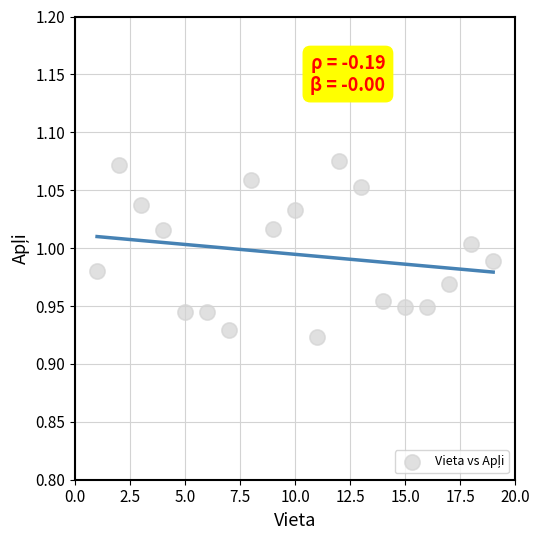

What is the range of X values (max minus min)?

18.0